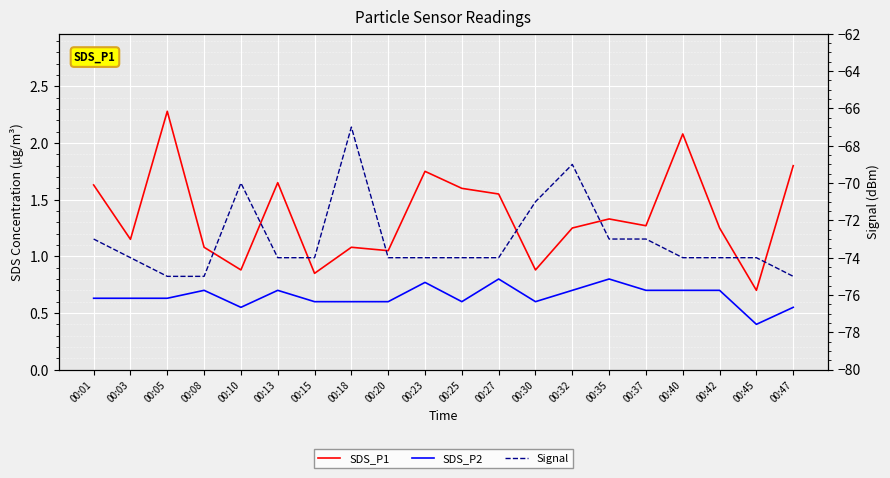

At 00:01, list the series in order from largest to smallest.

SDS_P1, SDS_P2, Signal